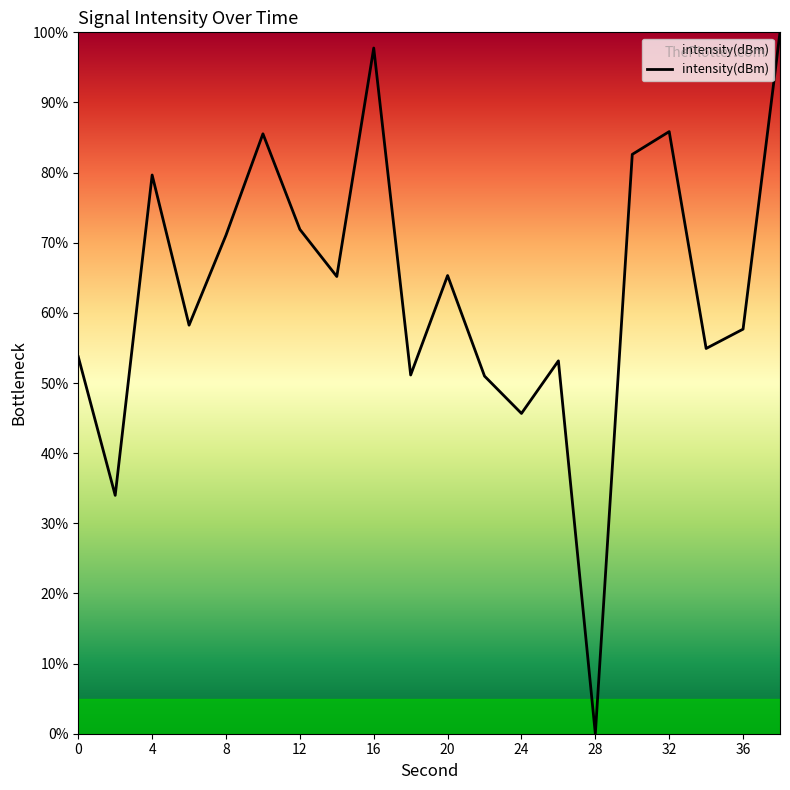

Does the chart have visible grid lines?

No